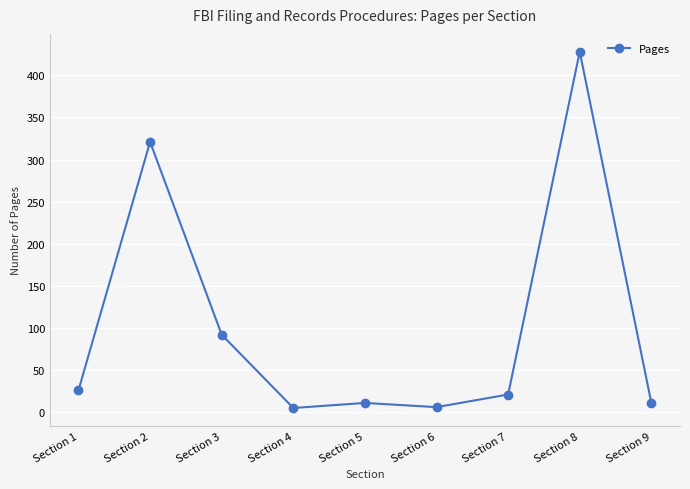

How many points are higher than both their immediate neighbors (excluding endpoints)?

3